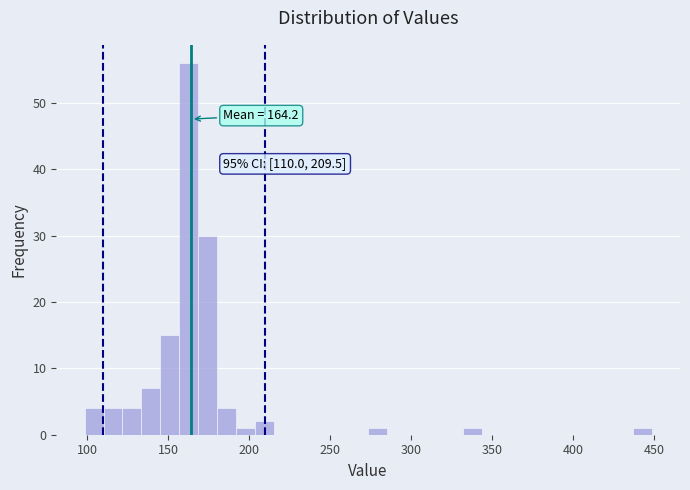

Read against the x-axis, roughly where is the centre of the tallest bar?

165